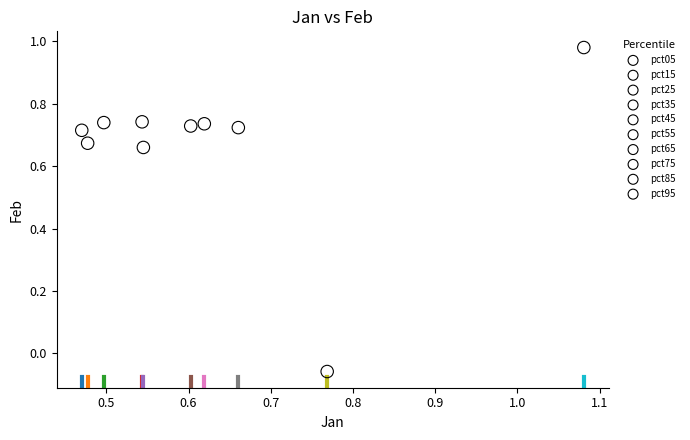

What are all the series names shown in the legend?

pct05, pct15, pct25, pct35, pct45, pct55, pct65, pct75, pct85, pct95